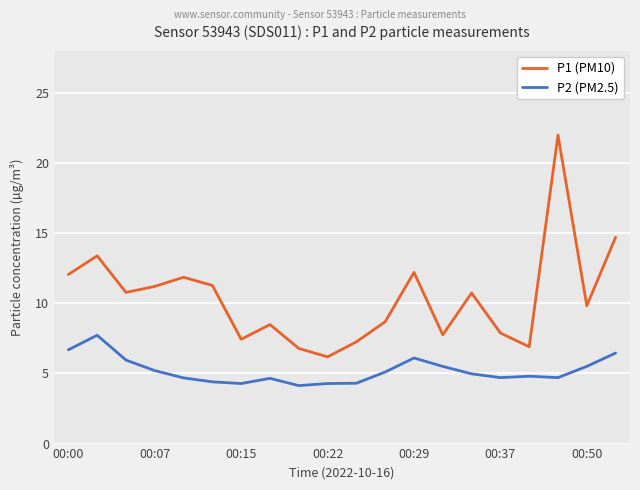

True or false: P2 (PM2.5) has more than 1 points higher than both neighbors.

True